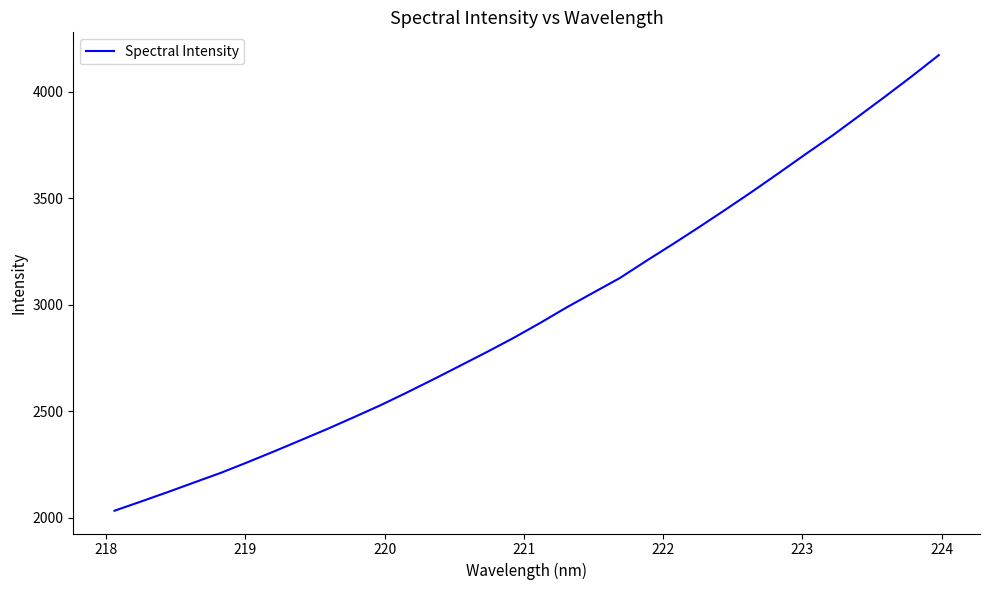

How many categories are shown in the chart?

32